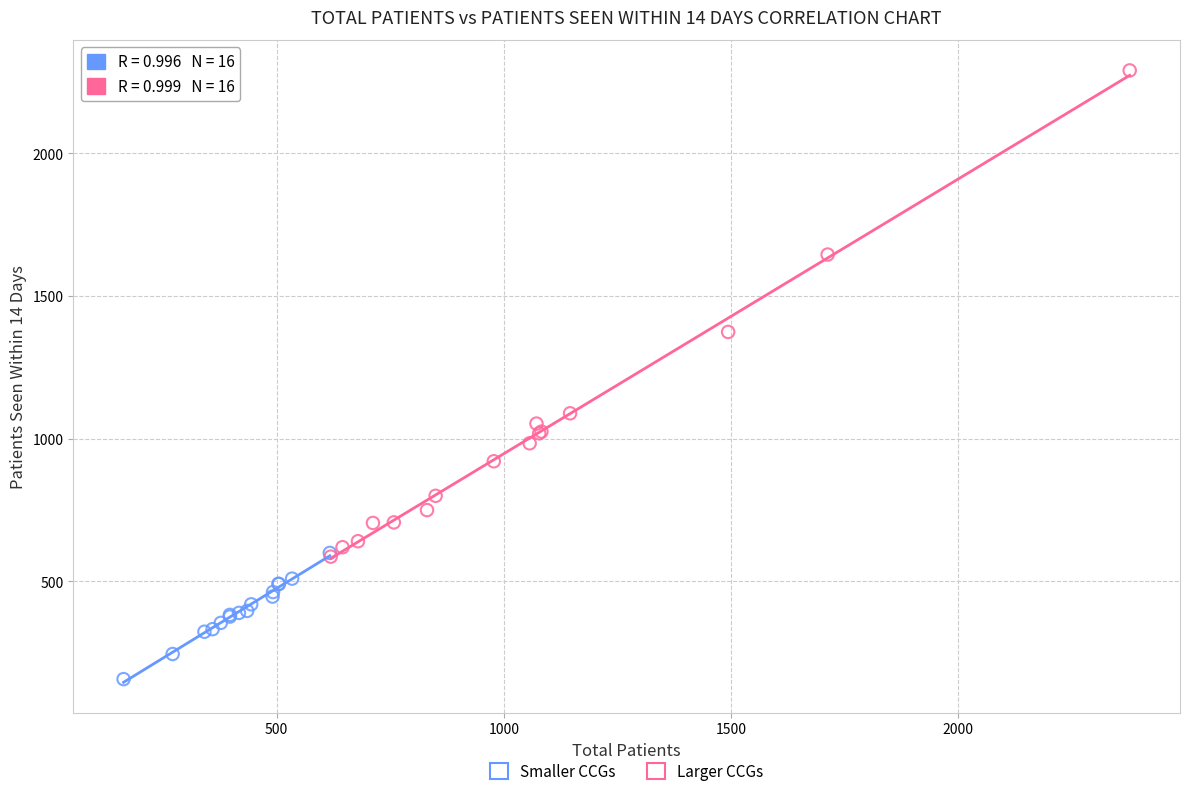

Which series has the widest spread of Y values?

Larger CCGs